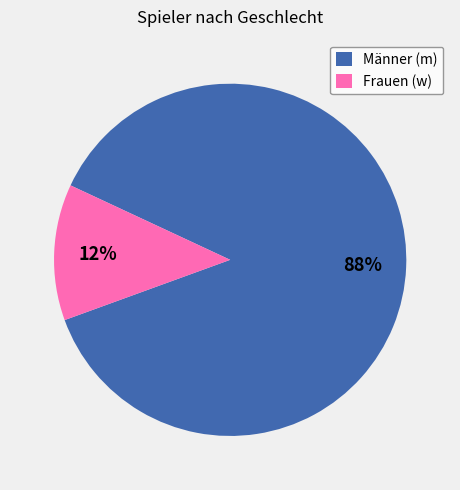

Between Frauen (w) and Männer (m), which is larger?

Männer (m)